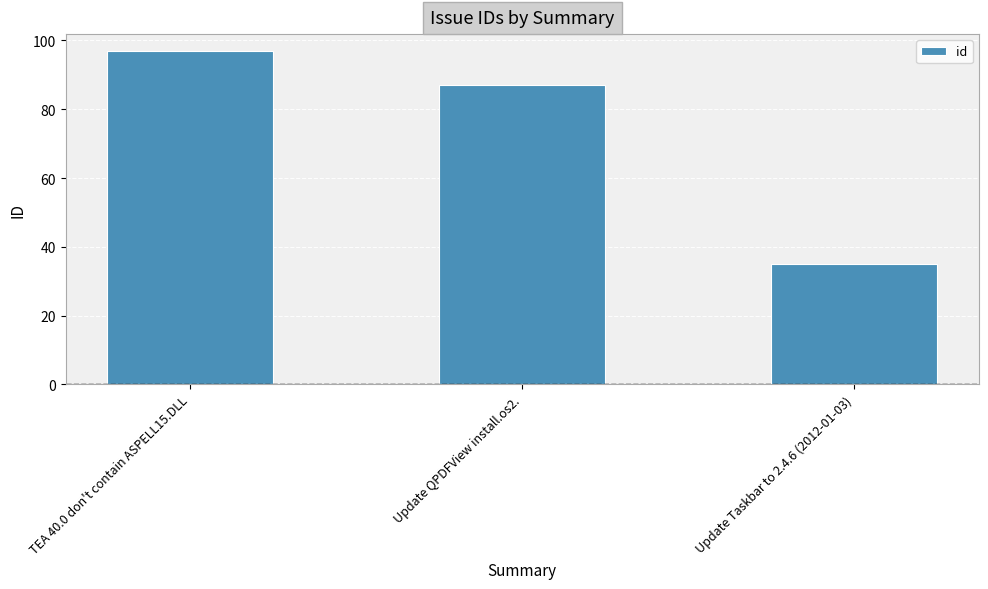

Count the number of categories in the chart.

3